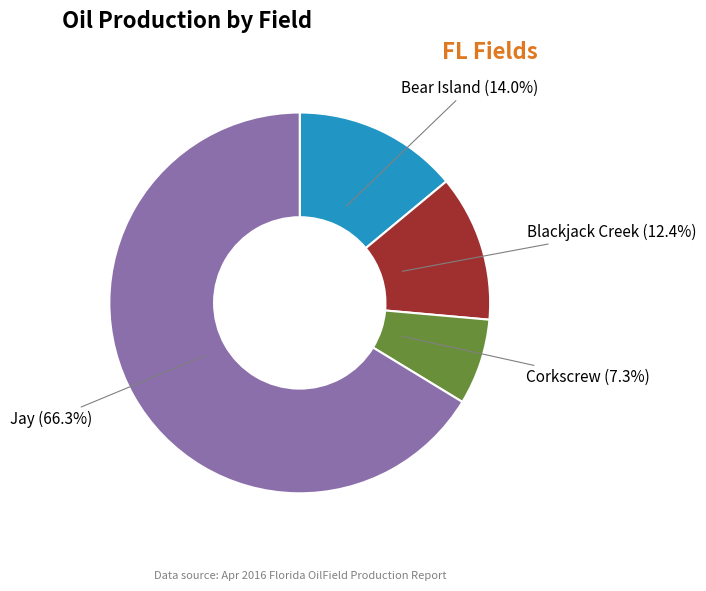

Is there a majority slice in this chart?

Yes